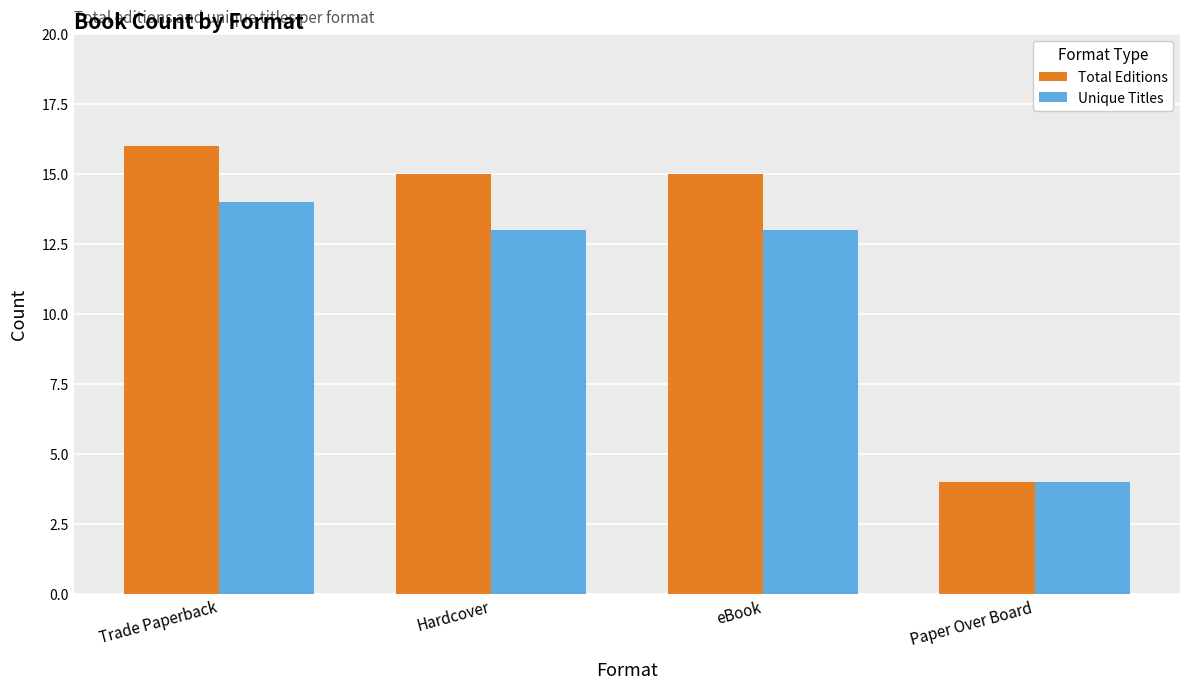

Rank the series at Hardcover from lowest to highest value.

Unique Titles, Total Editions